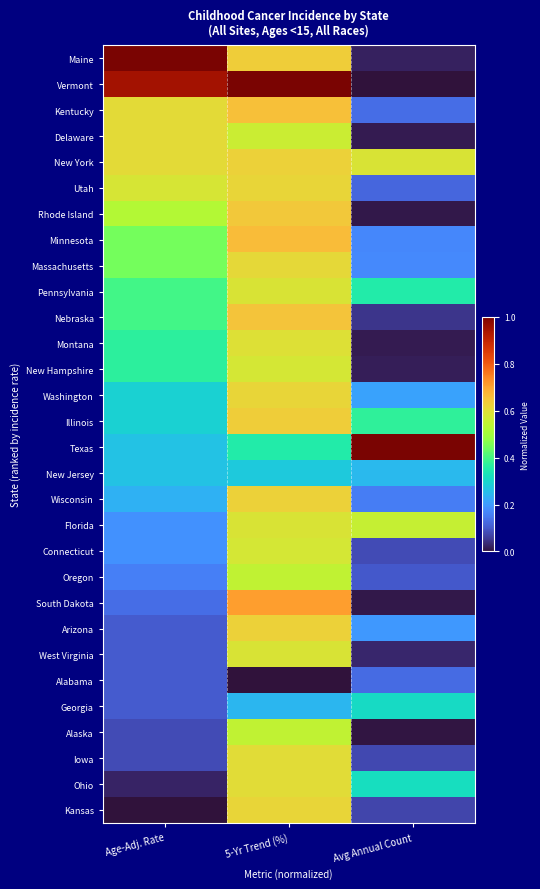

Rank the series at Avg Annual Count from highest to lowest value.

Texas, New York, Florida, Illinois, Pennsylvania, Ohio, Georgia, New Jersey, Washington, Arizona, Massachusetts, Minnesota, Wisconsin, Kentucky, Alabama, Utah, Oregon, Connecticut, Iowa, Kansas, Nebraska, West Virginia, Maine, New Hampshire, Montana, Delaware, Rhode Island, South Dakota, Alaska, Vermont